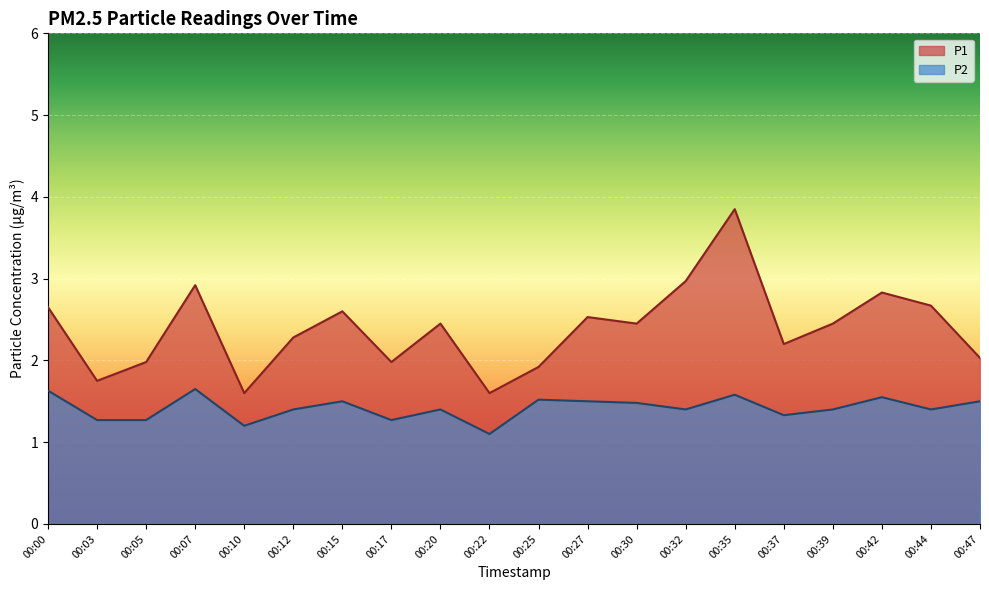

Which series has the largest total across all categories?

P1